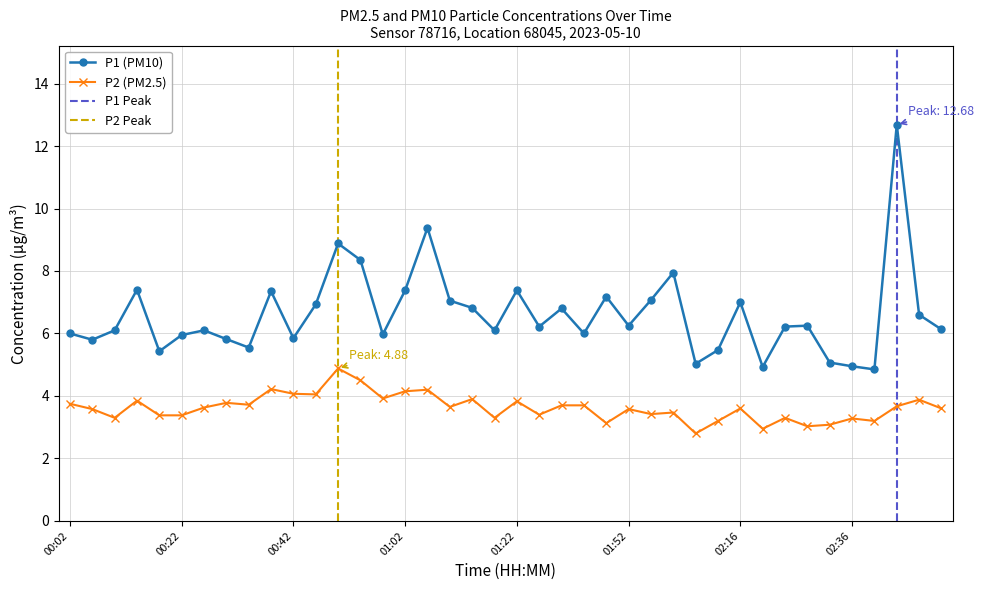

What is the label of the 9th point from the left?

00:34